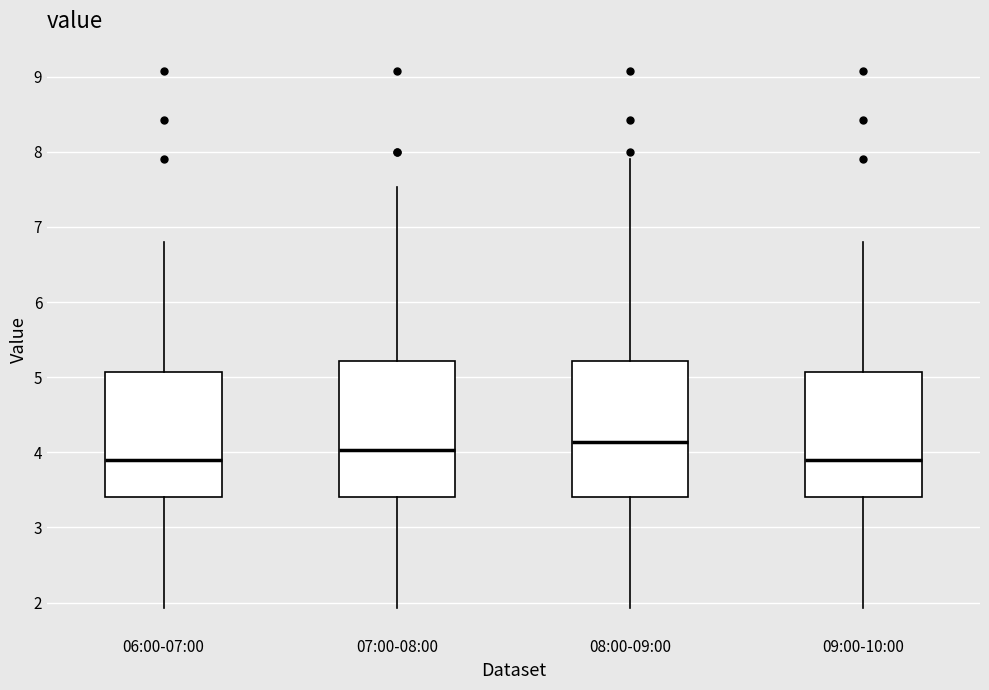

Where does the upper whisker of the box for 07:00-08:00 end on the y-axis? The values are not printed on the chart, so give them approximately, as read against the axis.

7.5